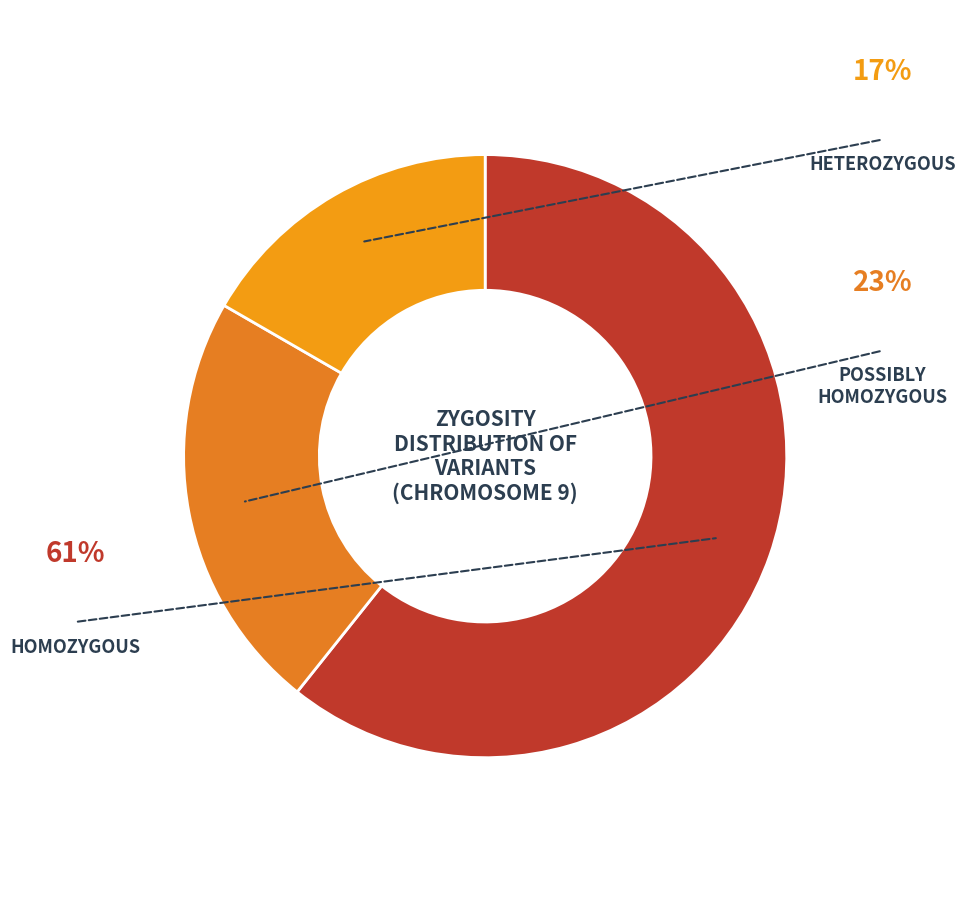

Which slice is the smallest?

heterozygous